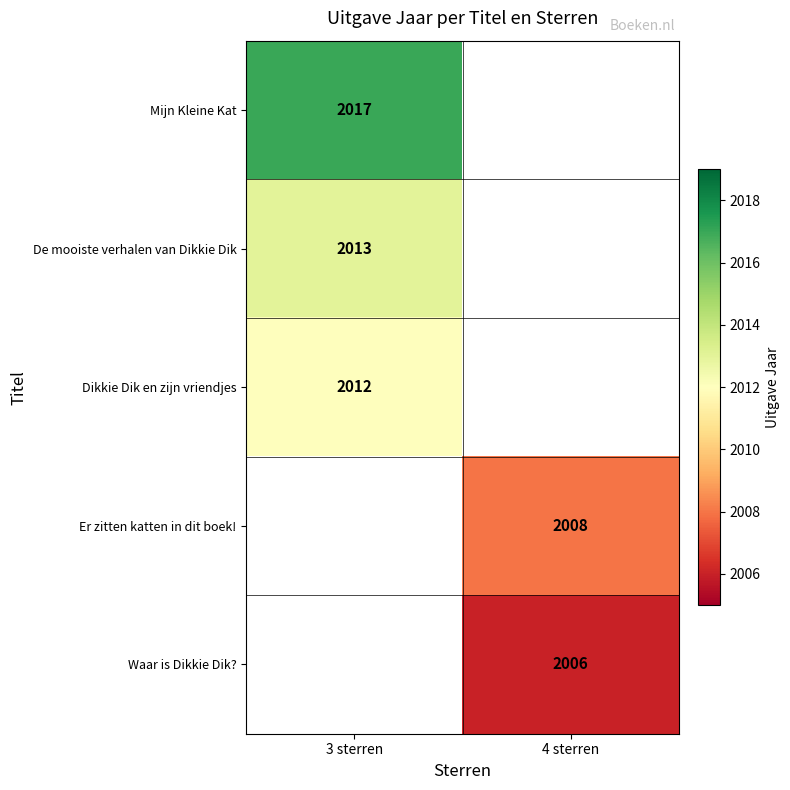

Is the value of Waar is Dikkie Dik? at 4 sterren greater than the value of De mooiste verhalen van Dikkie Dik at 3 sterren?

No